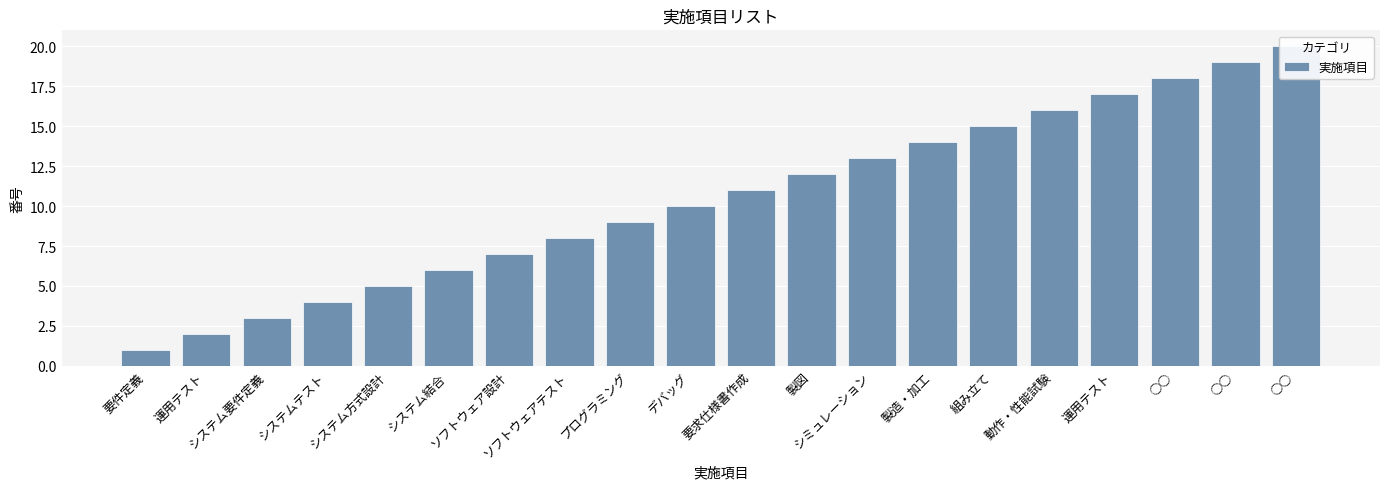

What is the maximum value shown in the chart?

20